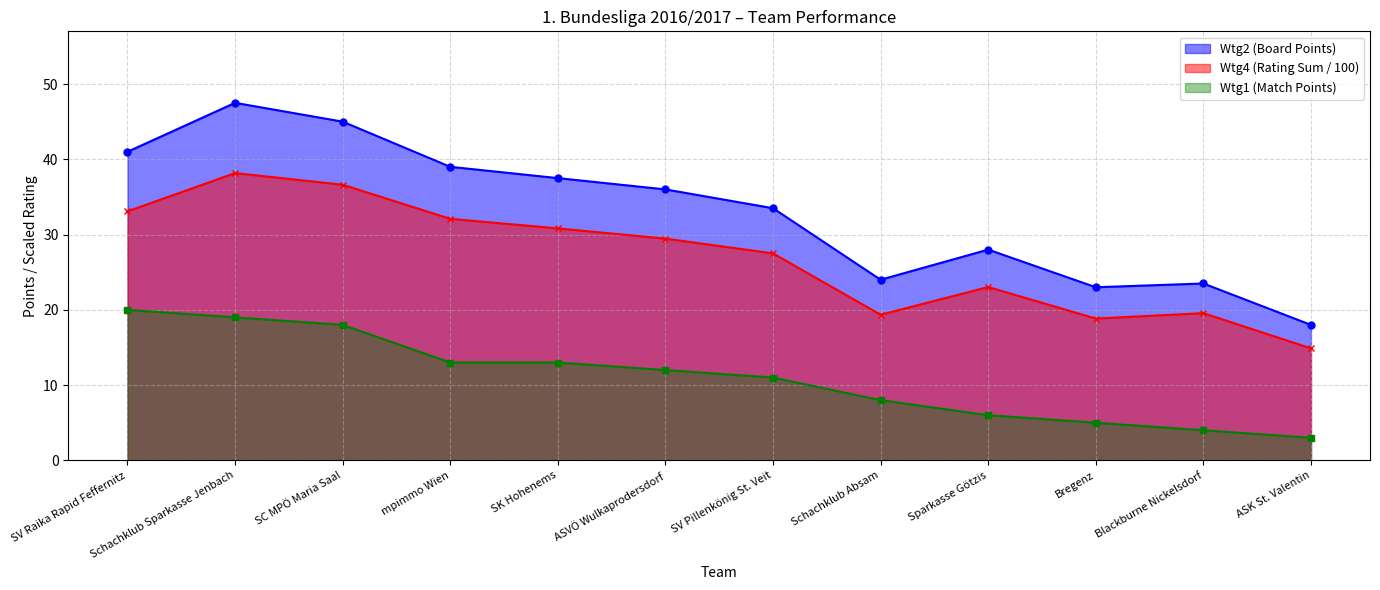

What is the difference between the maximum and second lowest values in the Wtg2 series?

24.5